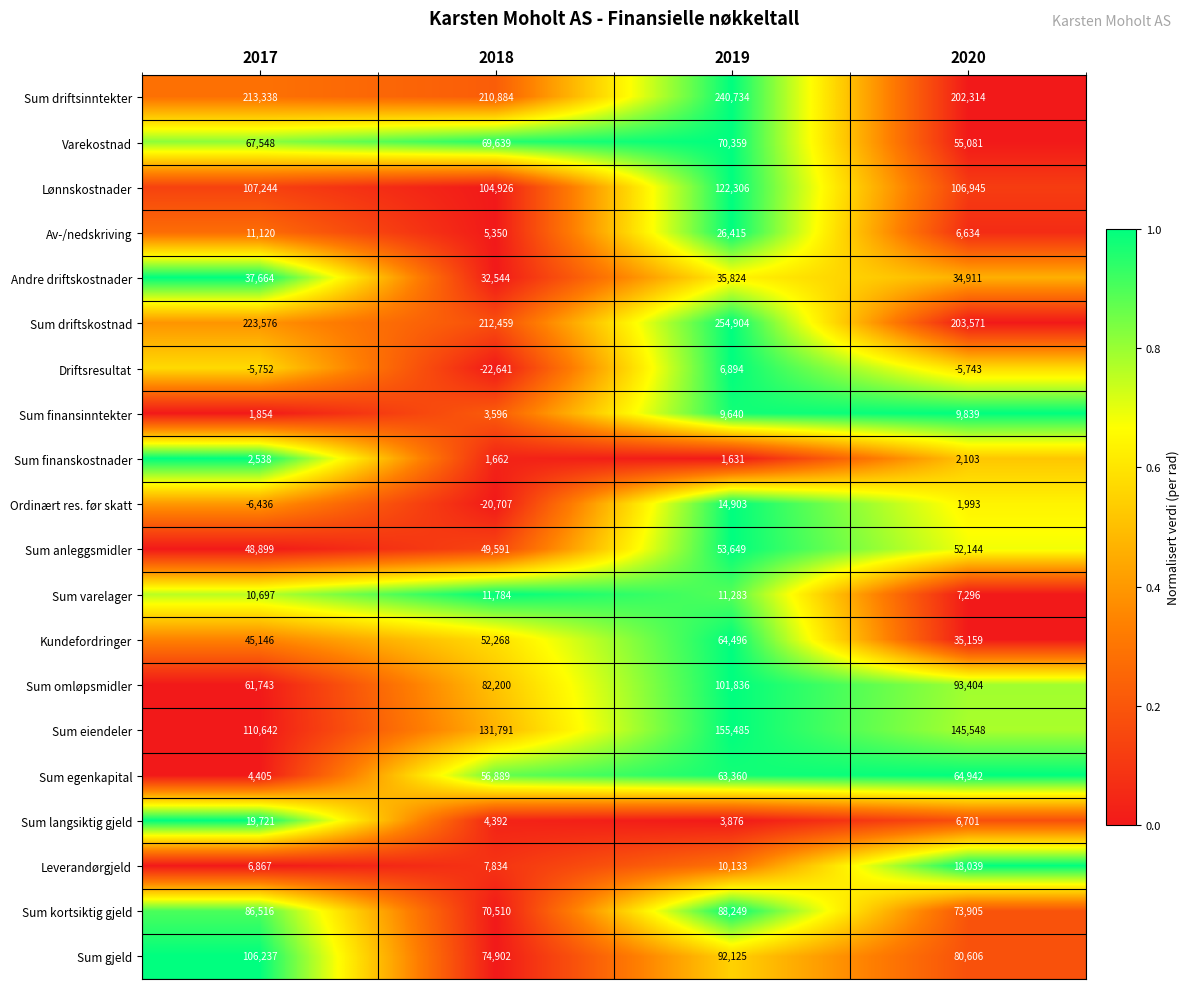

The value of Varekostnad at 2017 is 67548. True or false?

True